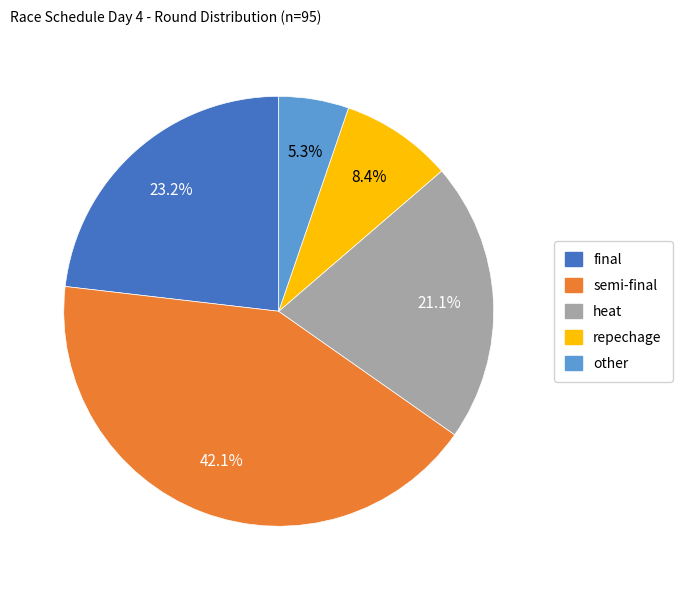

Does any single category account for the majority?

No